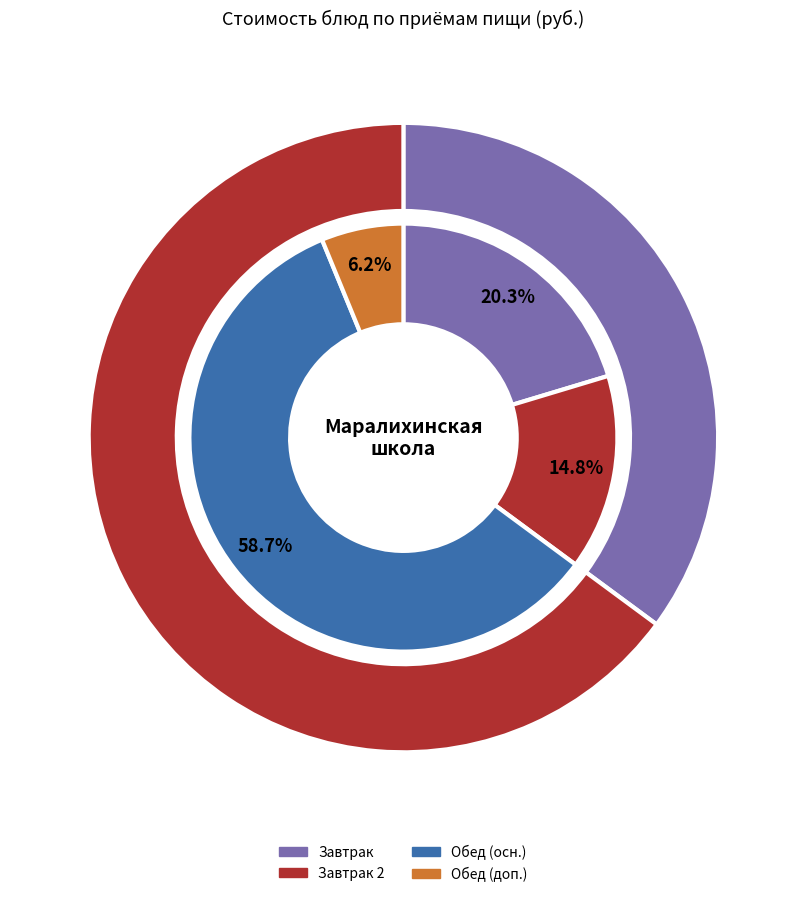

Is it true that яблоко свежее is 26% of the pie?

False